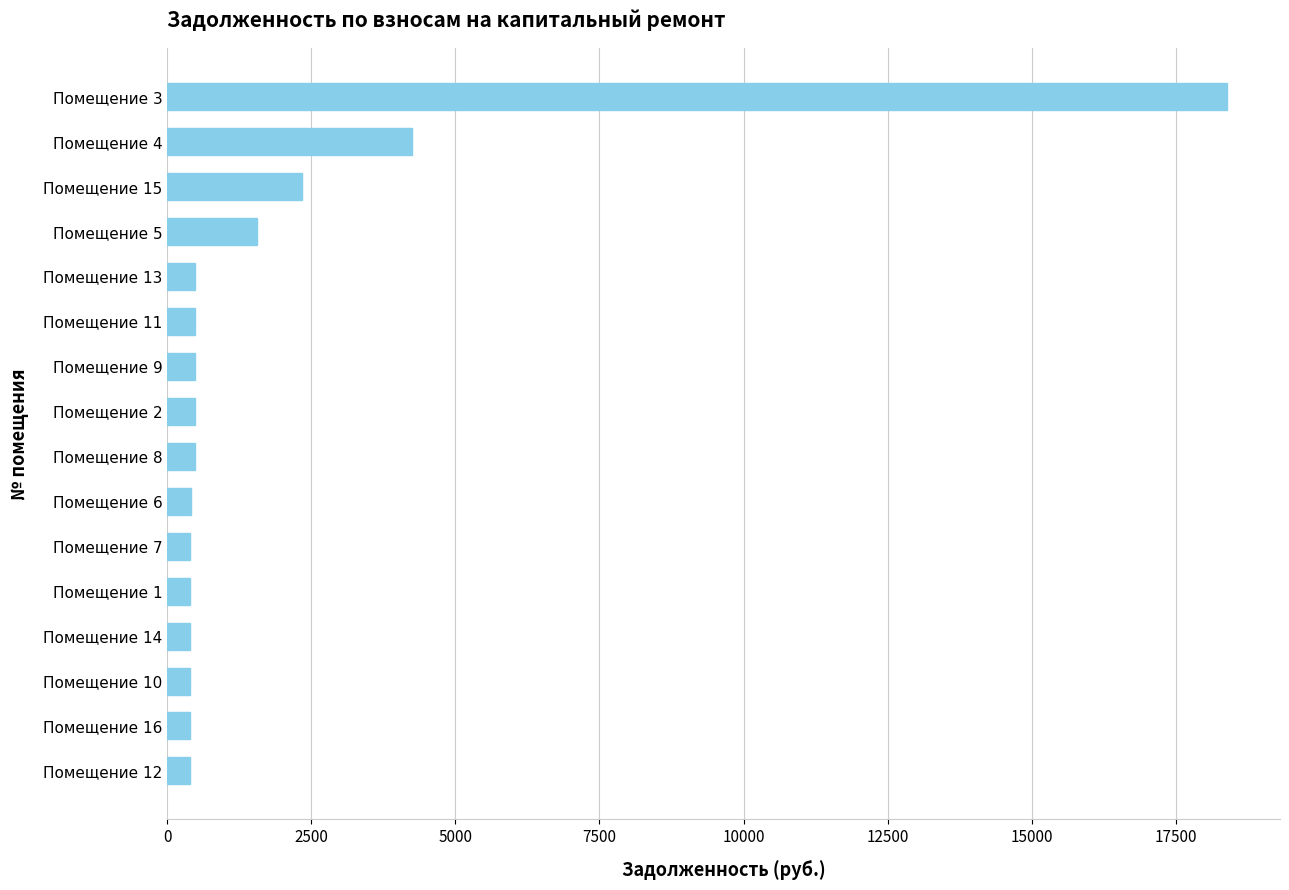

What is the minimum value shown in the chart?

391.9